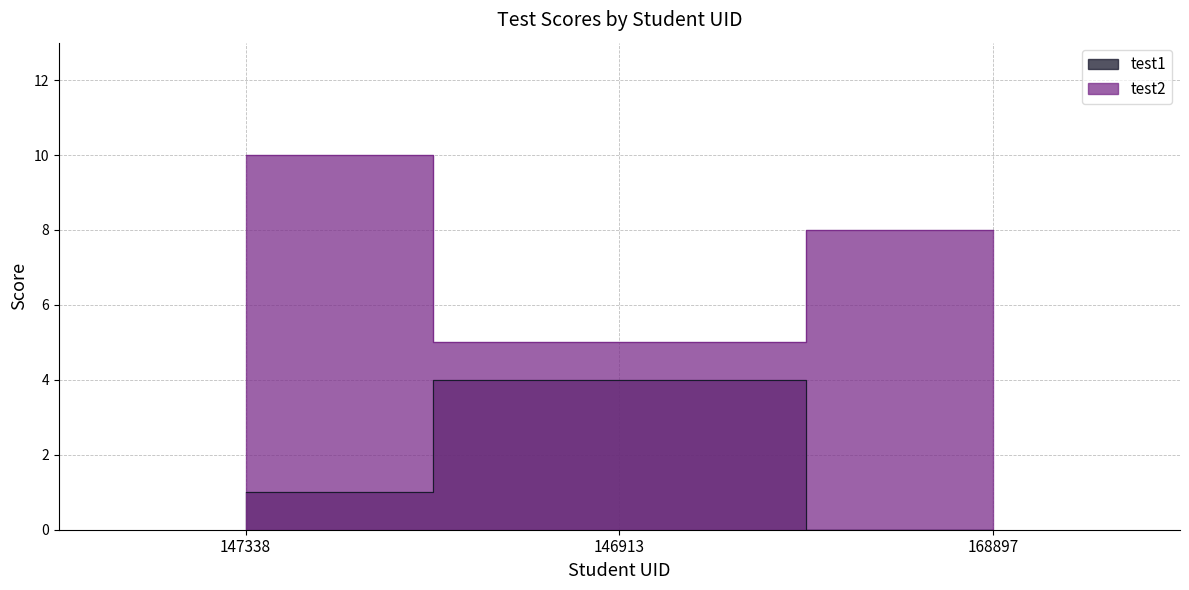

Between 146913 and 168897, which series saw the biggest shift?

test1